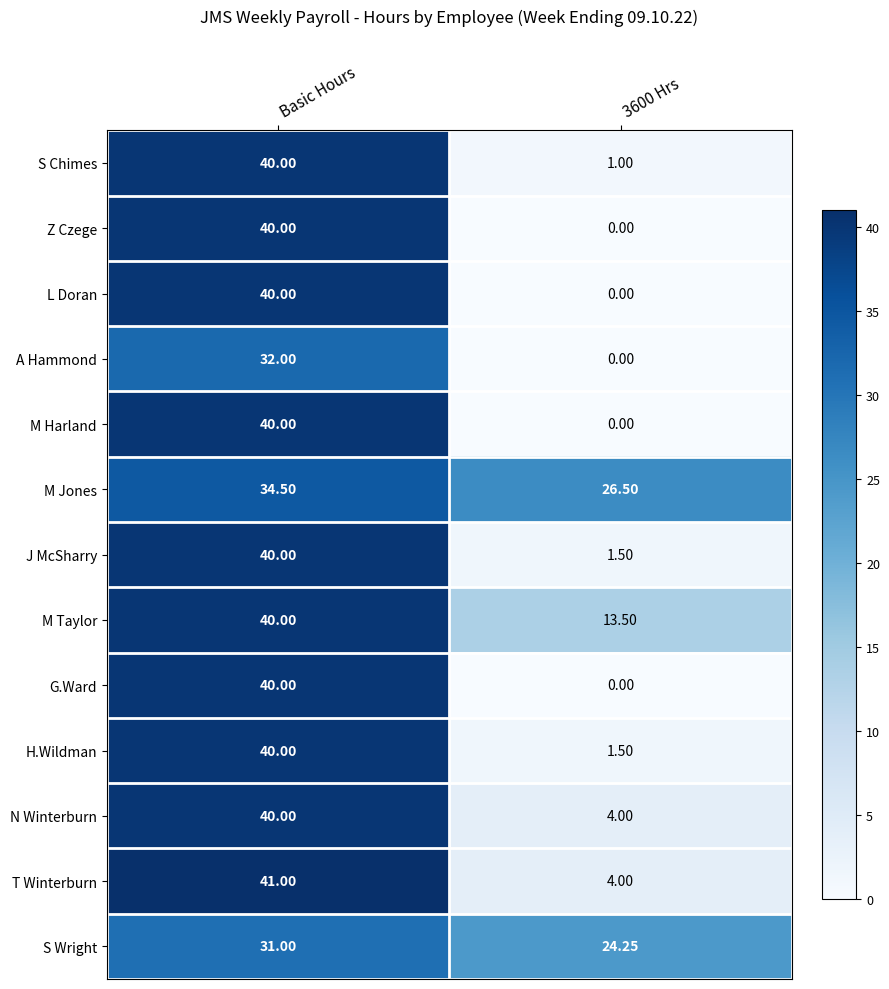

Is the value of H.Wildman at 3600 Hrs greater than the value of M Jones at Basic Hours?

No